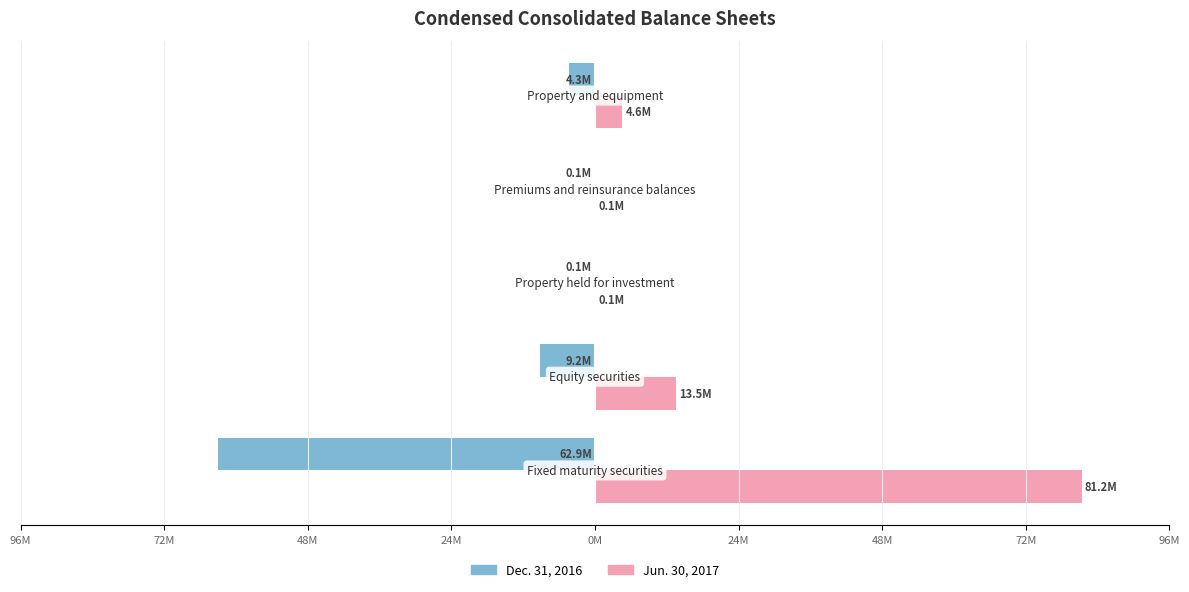

Rank the series by their maximum value, from lowest to highest.

Dec. 31, 2016, Jun. 30, 2017